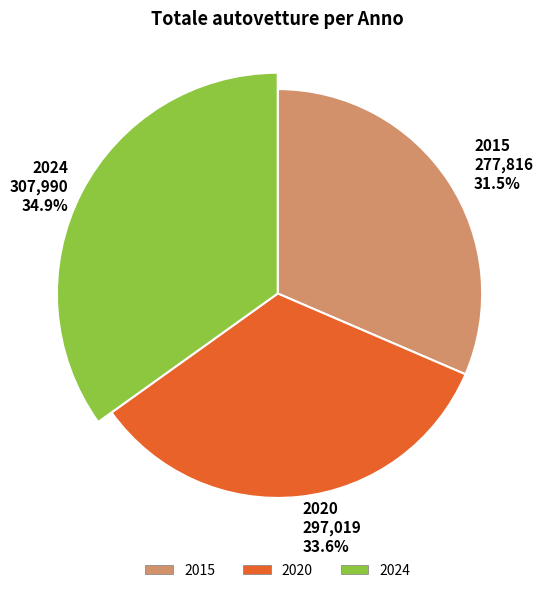

To the nearest percent, what is the average slice percentage?

33%